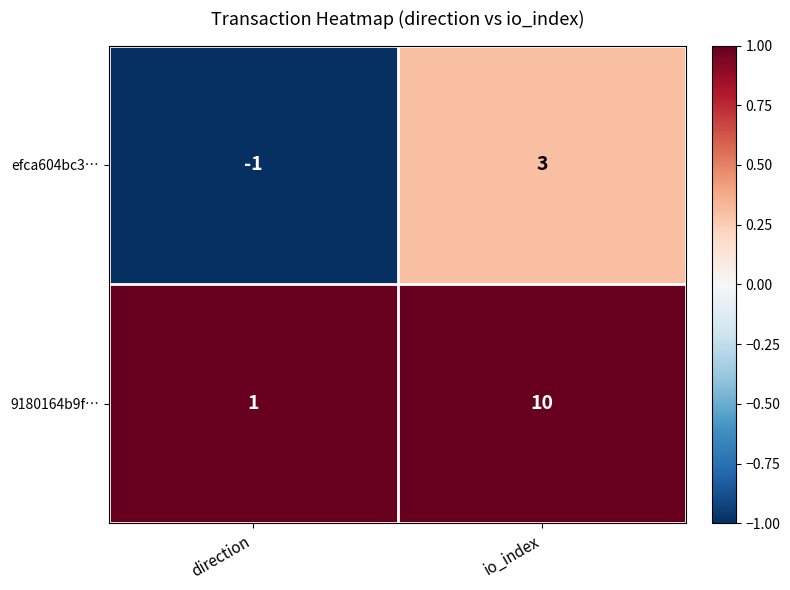

Which series has the largest range (max minus min)?

9180164b9f…